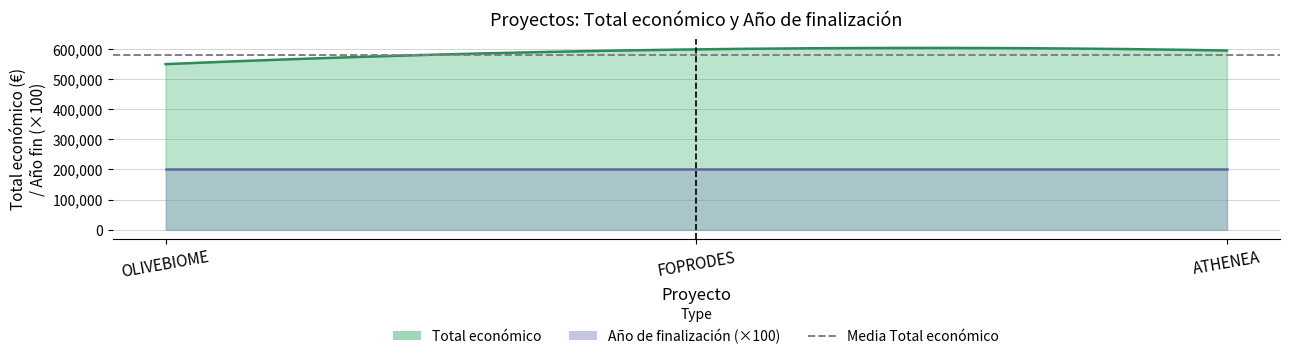

Which series has the largest range (max minus min)?

Total económico